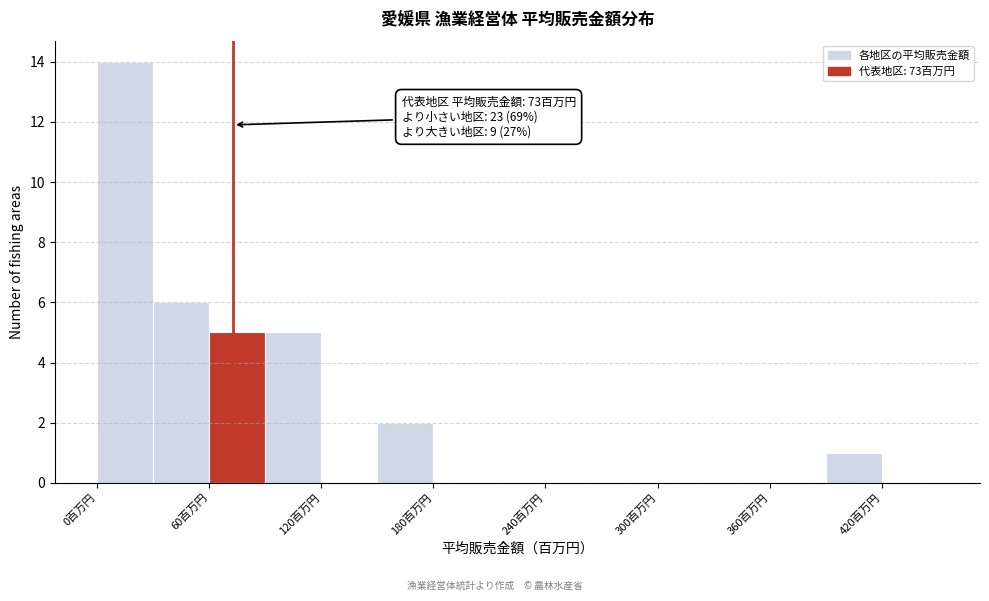

Read against the x-axis, roughly where is the centre of the tallest bar?

20